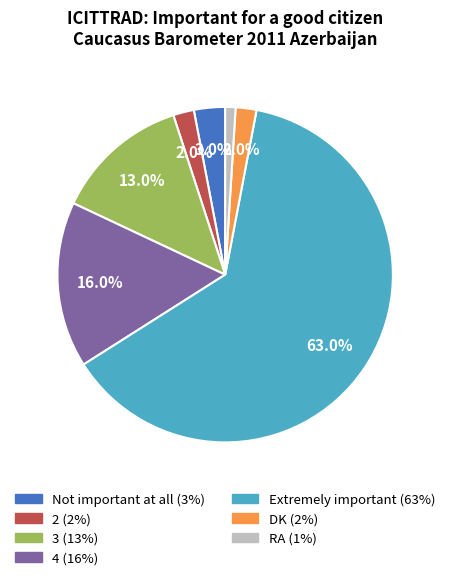

Is the sum of 4 and Extremely important greater than half?

Yes